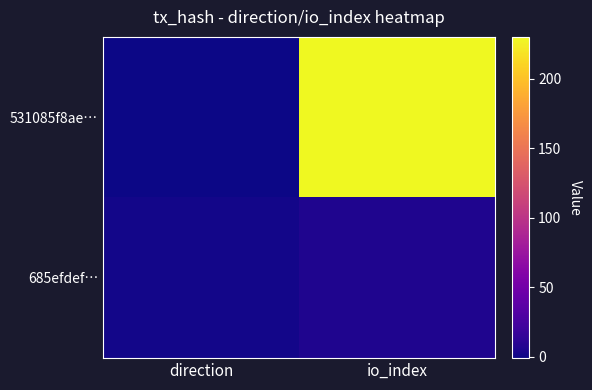

What is the spread (max minus min) of values at direction?

2